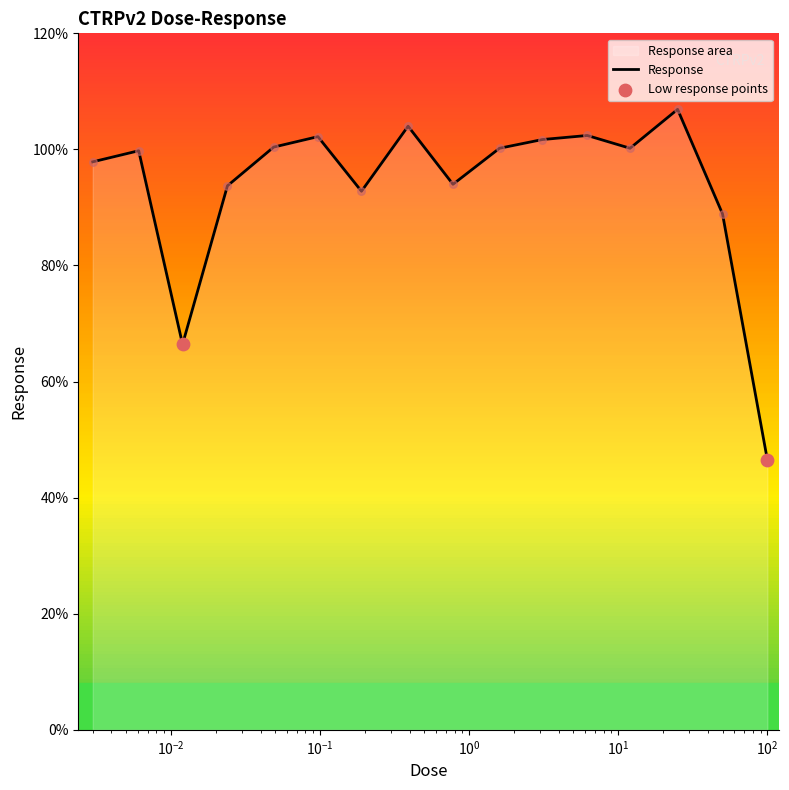

What is the change in value from 0.012 to 0.097?

+35.8